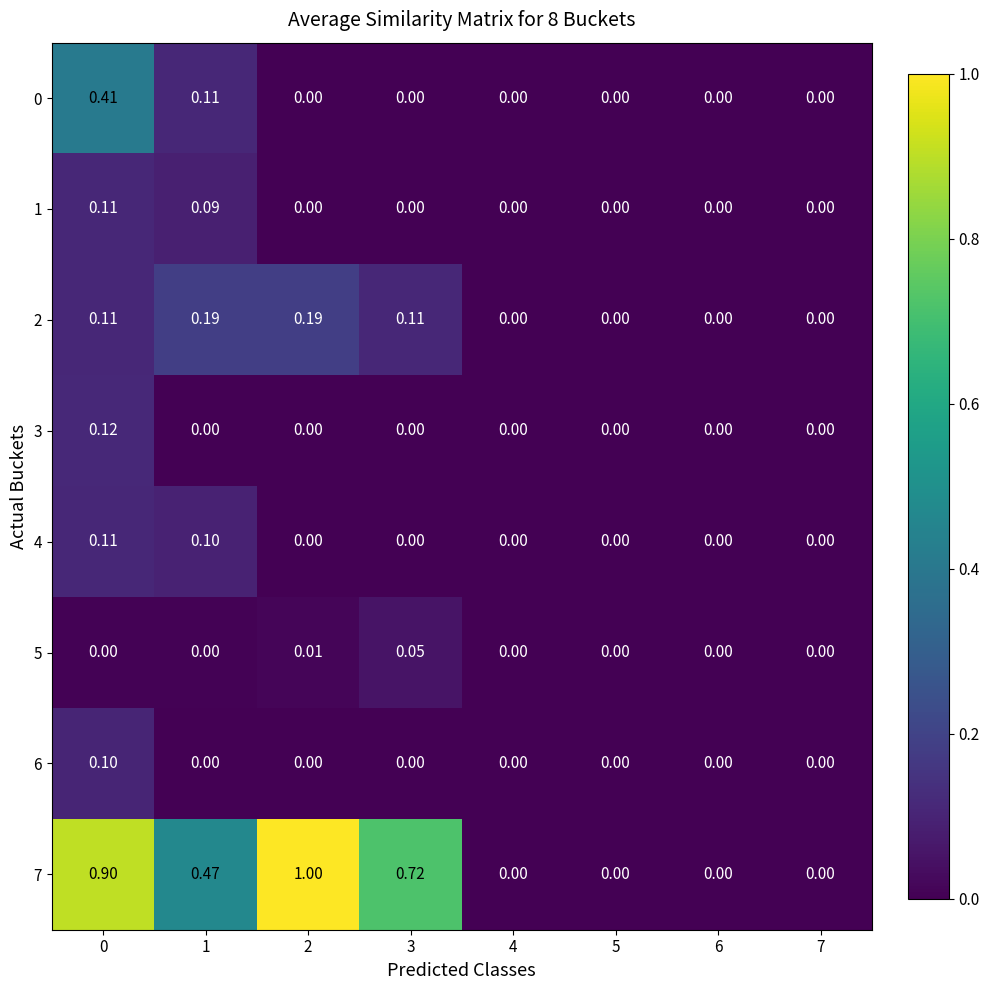

Is the value of 5 at 4 greater than the value of 7 at 1?

No